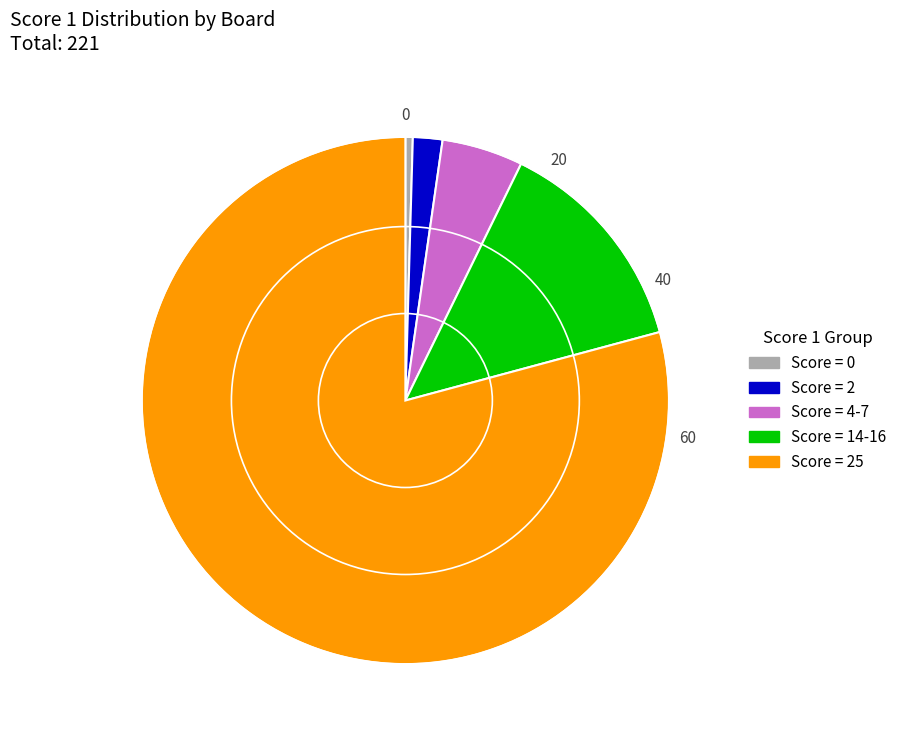

Is there any slice that represents more than half of the pie?

Yes